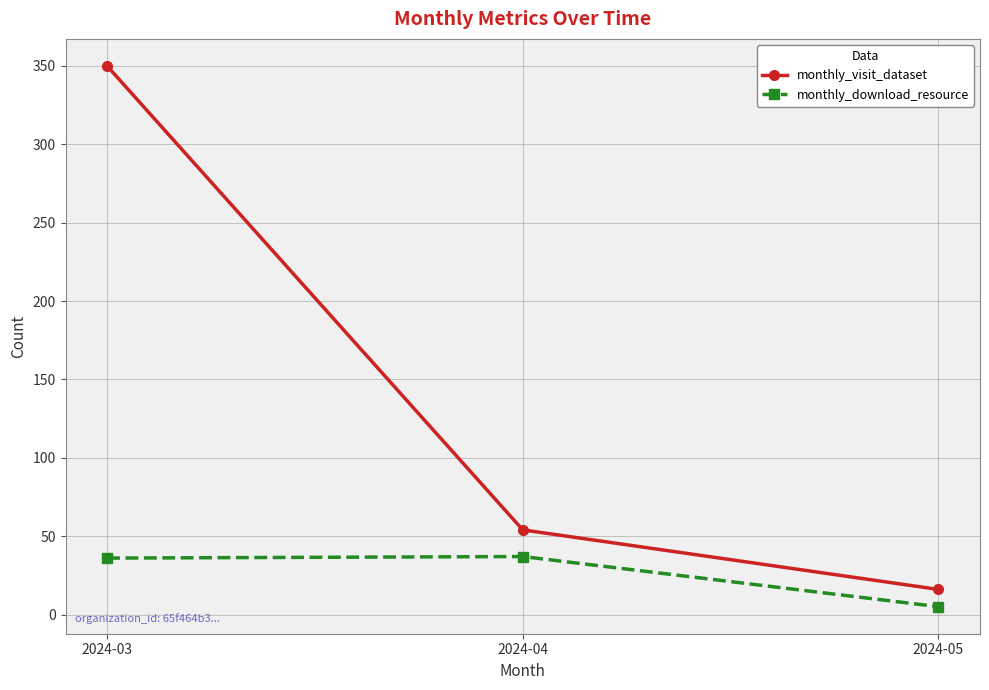

List the labels in order of monthly_visit_dataset value, largest first.

2024-03, 2024-04, 2024-05